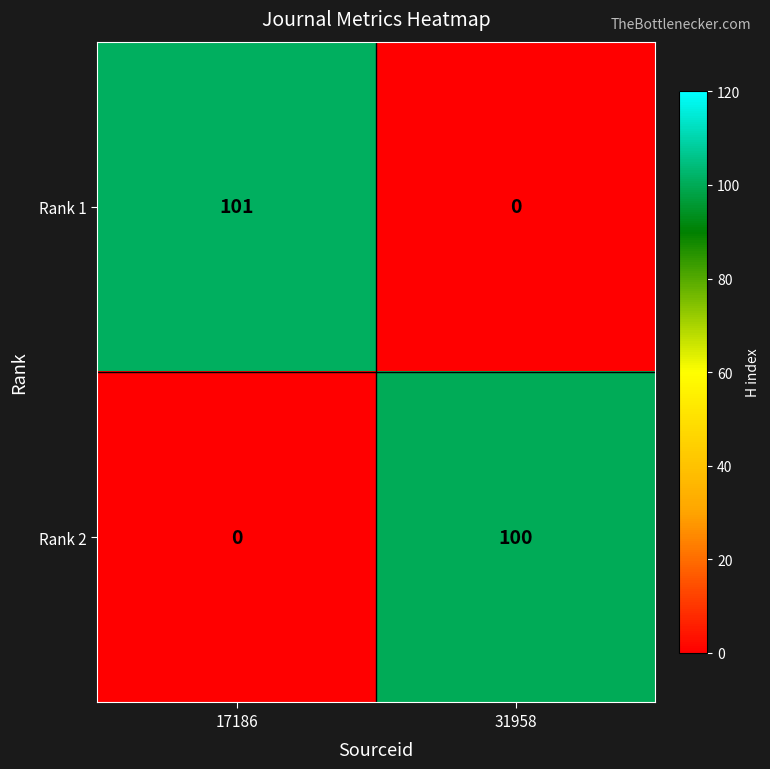

Which series has the largest total across all categories?

Rank 1